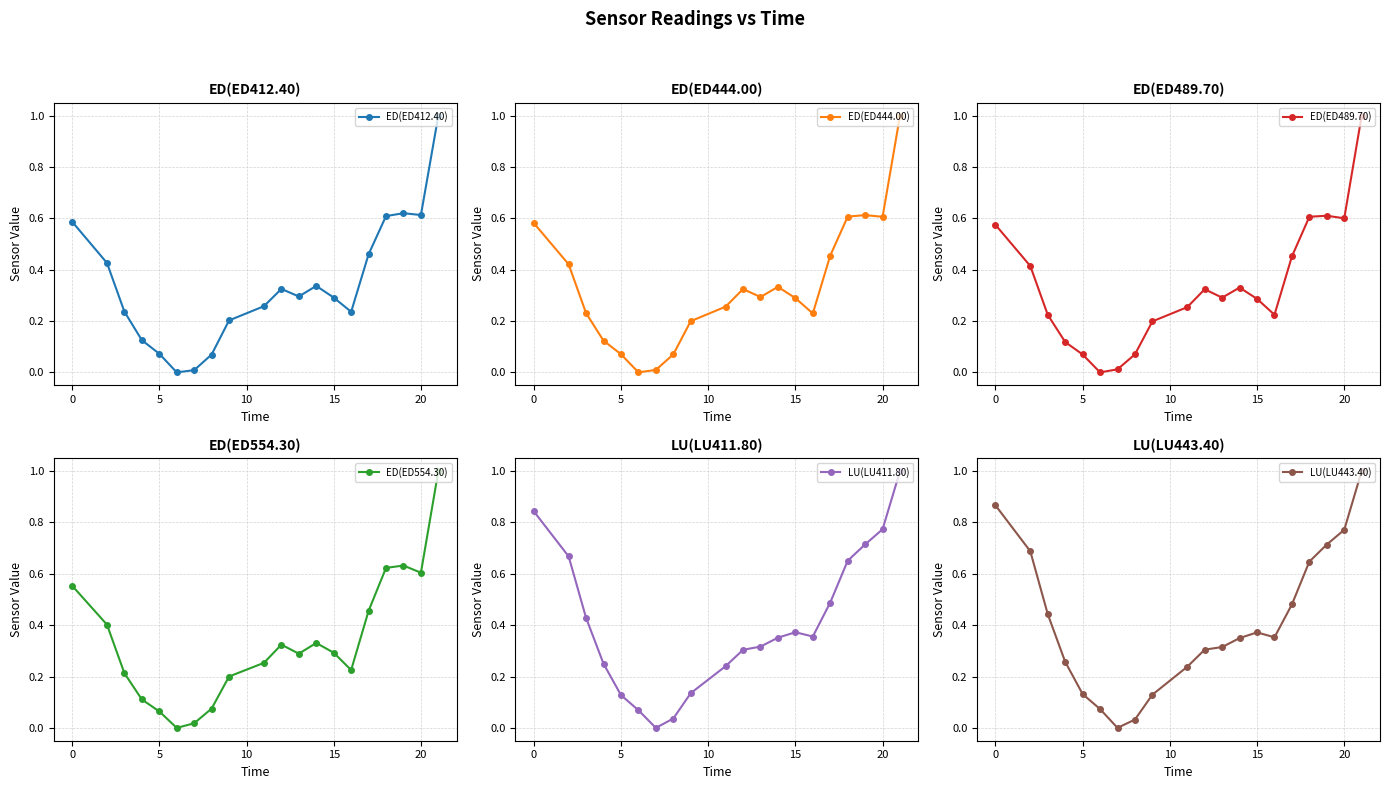

How many lines are shown in the chart?

6